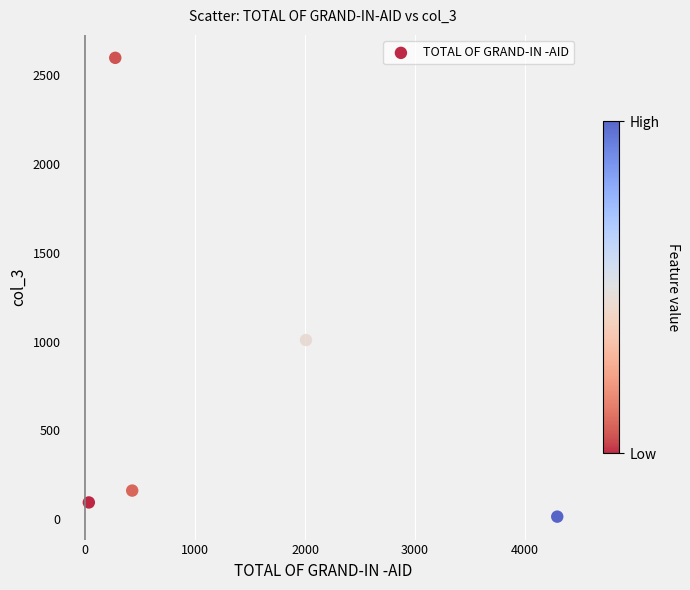

What Y value in the scatter plot is closest to 1305?

1008.4